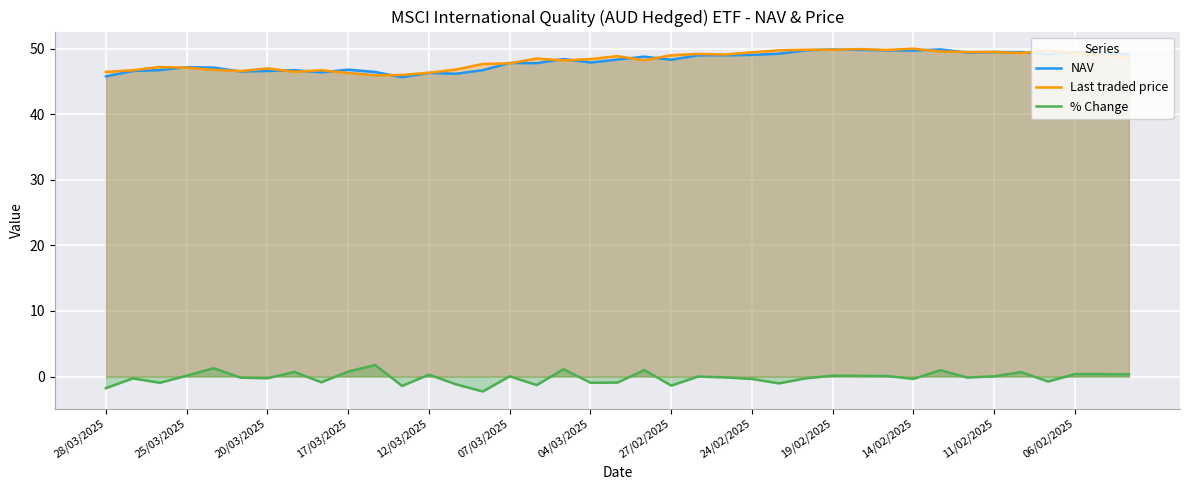

What is the minimum value for NAV?

45.6